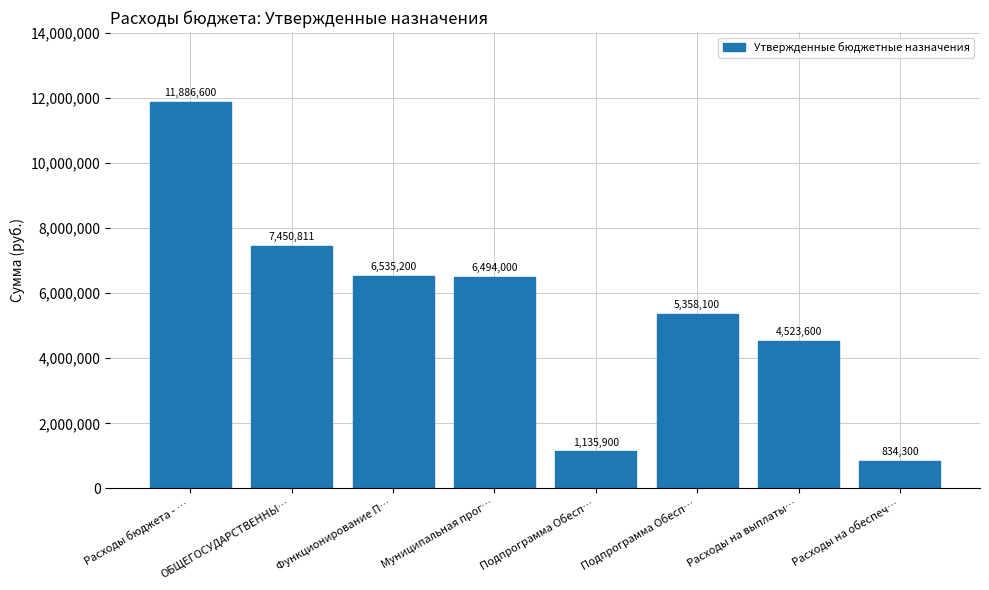

How many data points are less than 6494000?

4